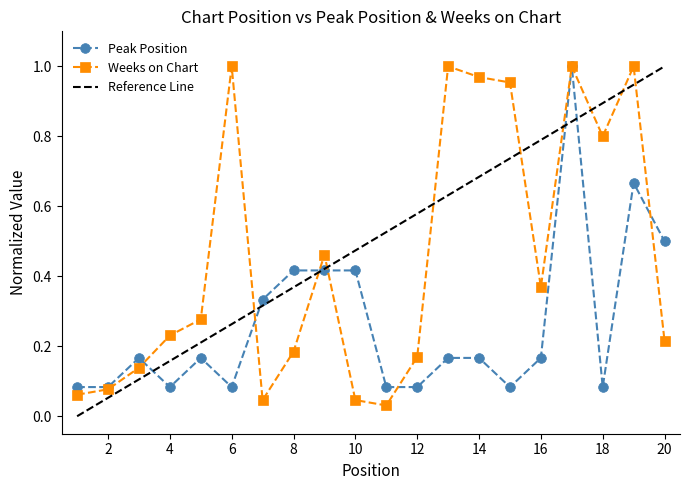

At which label is Weeks on Chart closest to 0?

11